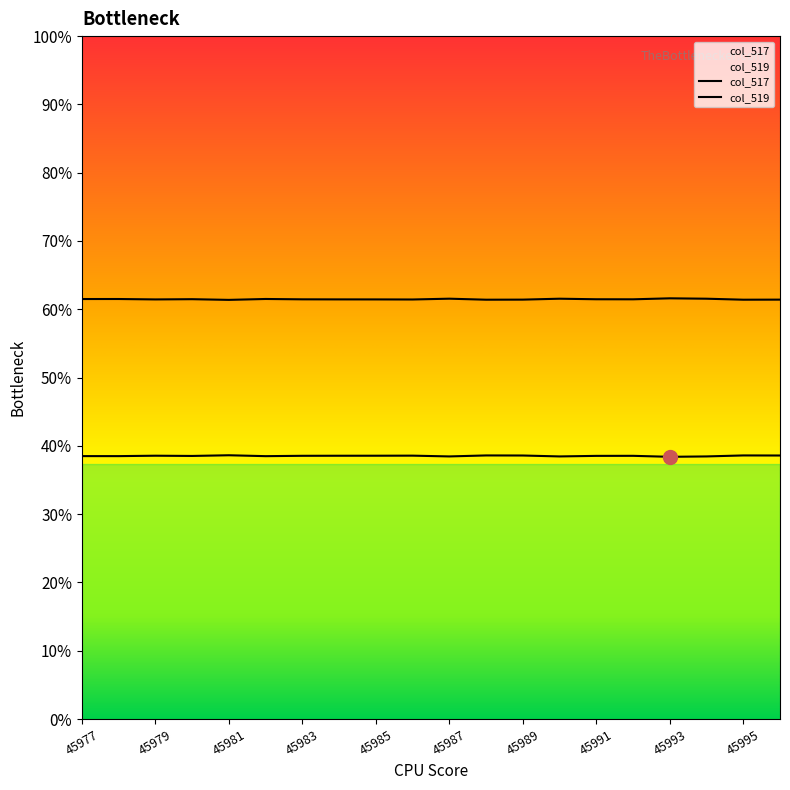

Does the chart display data point markers on the line(s)?

No